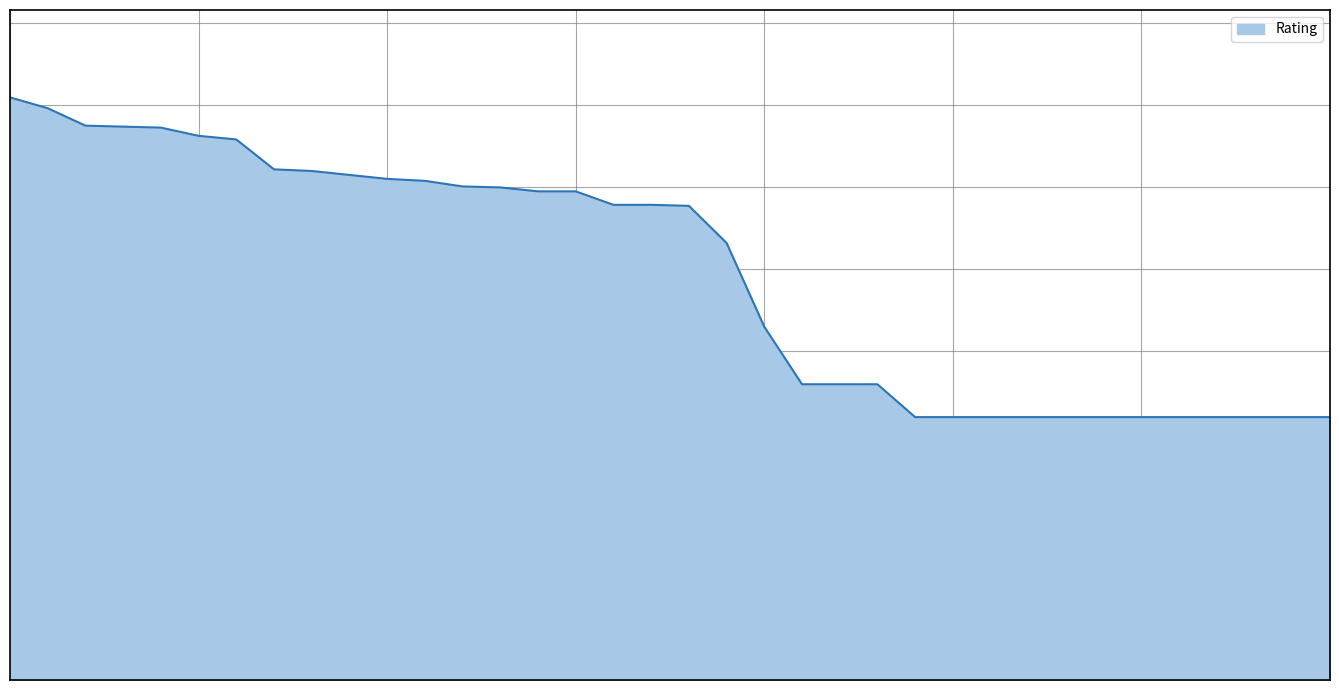

Does the chart display data point markers on the line(s)?

No